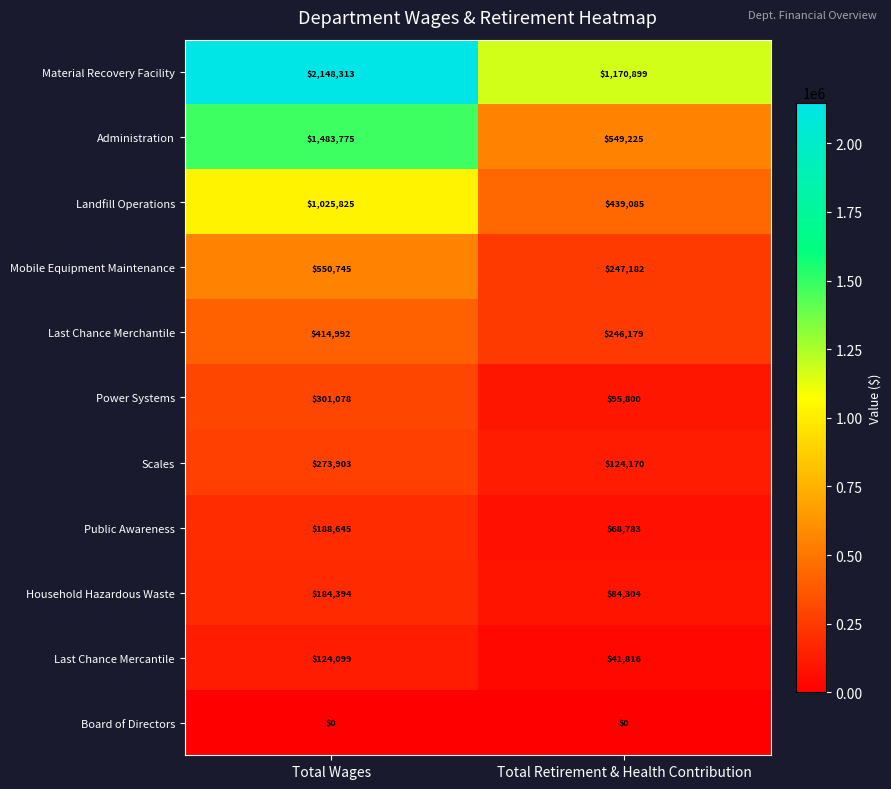

True or false: Last Chance Merchantile has a value of 357308 at Total Retirement & Health Contribution.

False